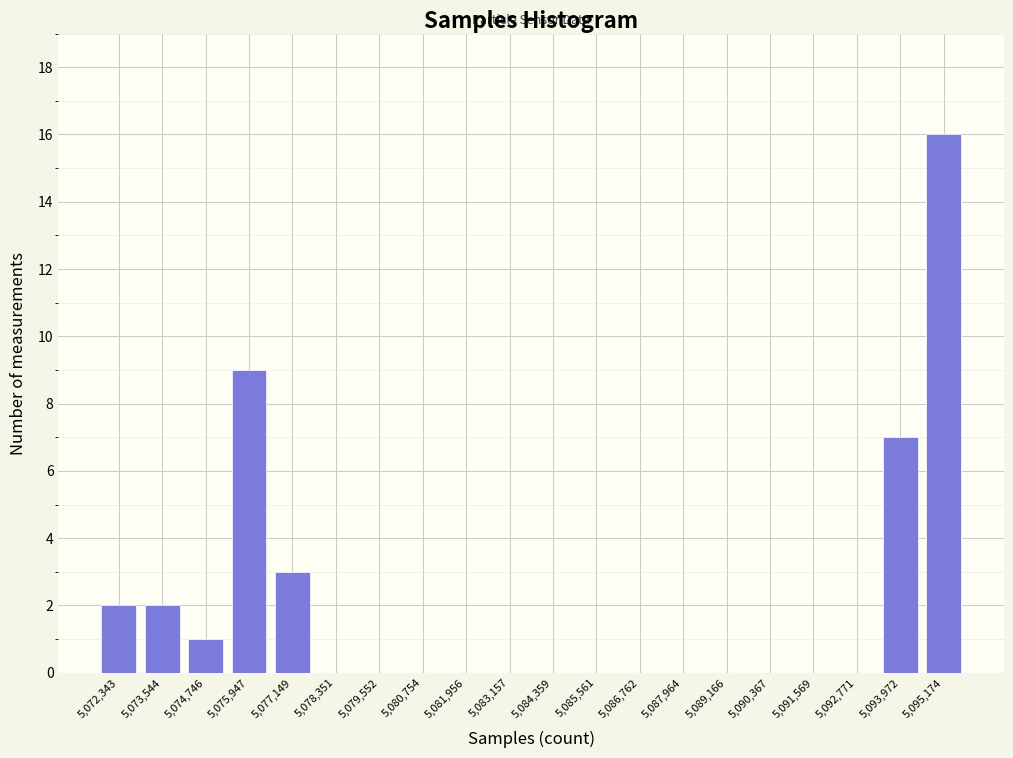

Reading left to right, what are all the values shown in this chart?

5,072,343=2	5,073,544=2	5,074,746=1	5,075,947=9	5,077,149=3	5,078,351=0	5,079,552=0	5,080,754=0	5,081,956=0	5,083,157=0	5,084,359=0	5,085,561=0	5,086,762=0	5,087,964=0	5,089,166=0	5,090,367=0	5,091,569=0	5,092,771=0	5,093,972=7	5,095,174=16